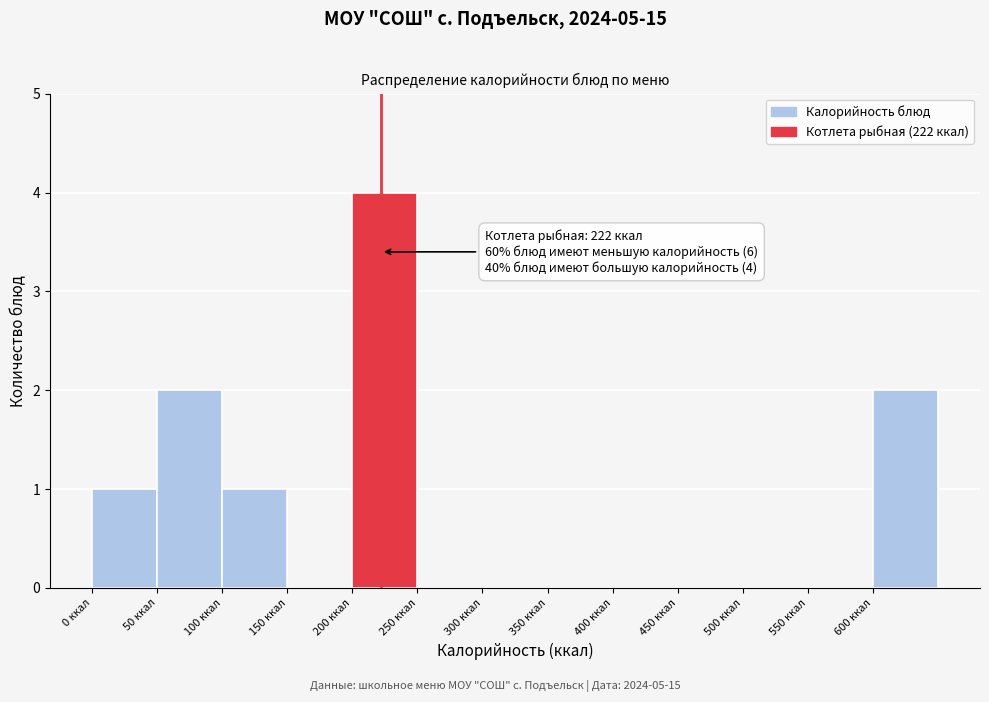

Over which range of the x-axis is the bar tallest?

200 to 250